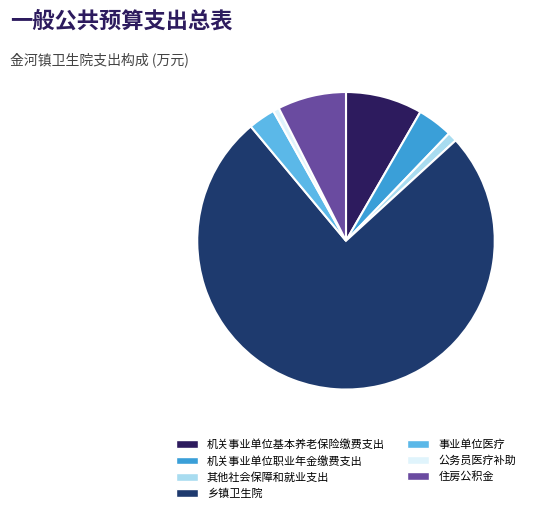

What percentage is the 乡镇卫生院 slice, to the nearest percent?

76%